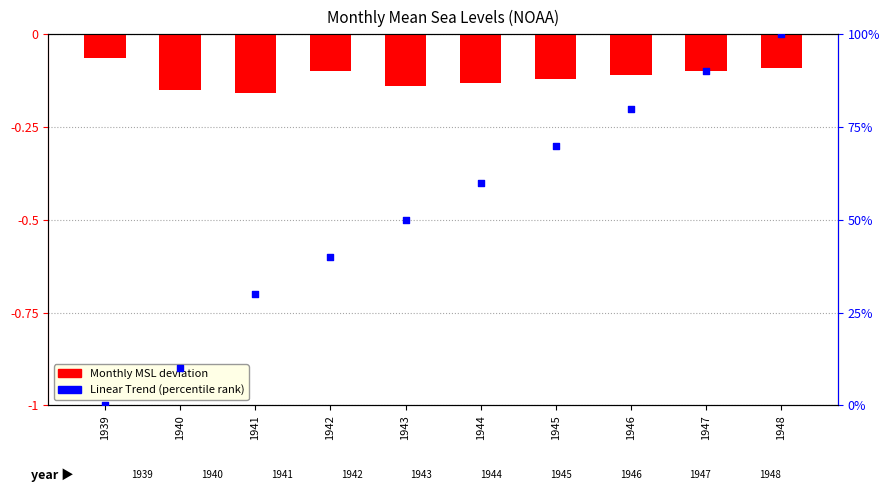

At how many categories does at least one series exceed 33?

7